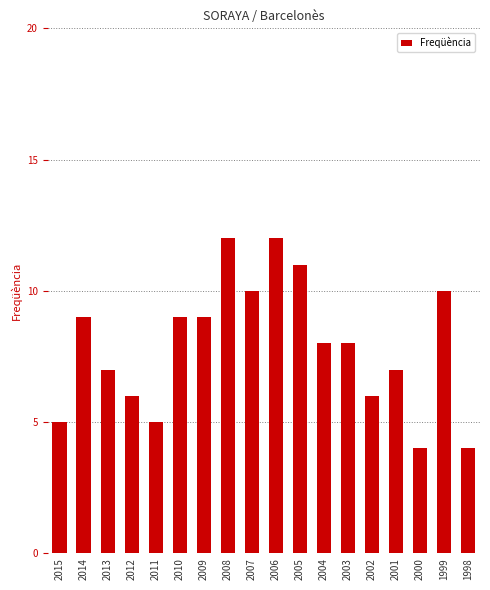

Approximately how many times larger is the value at 2014 compared to 2015?

1.8